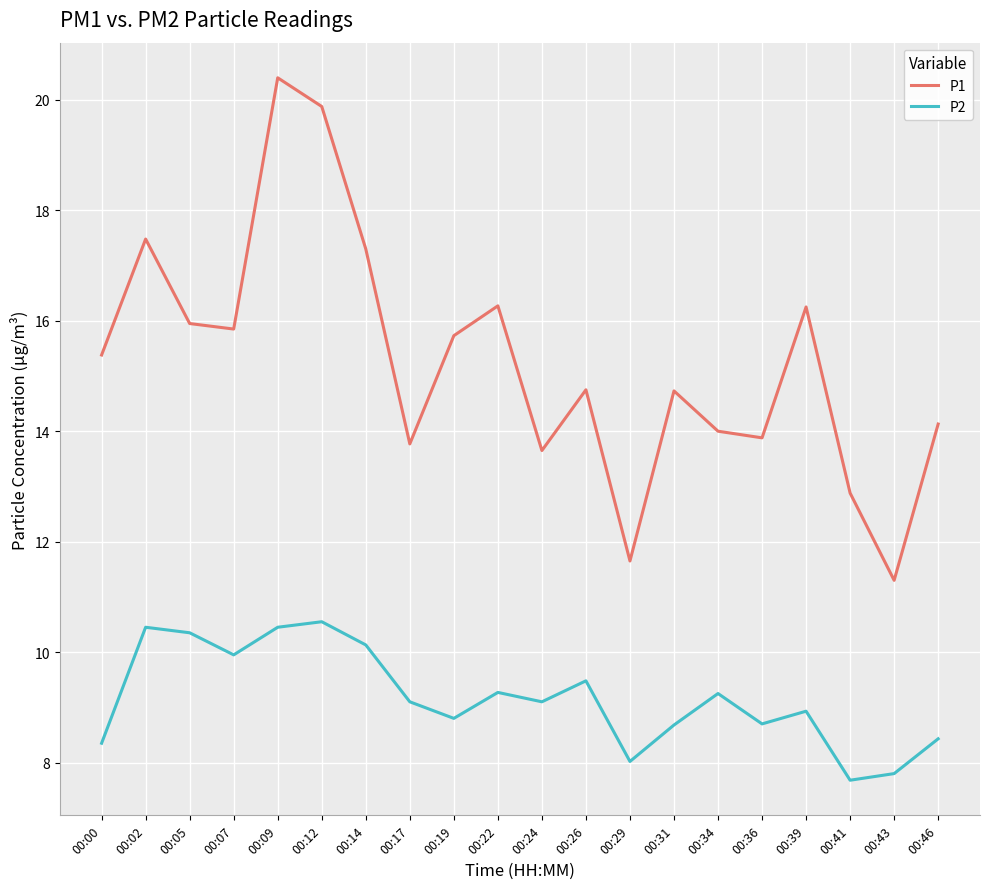

The value of P2 at 00:29 is 8.0. True or false?

True